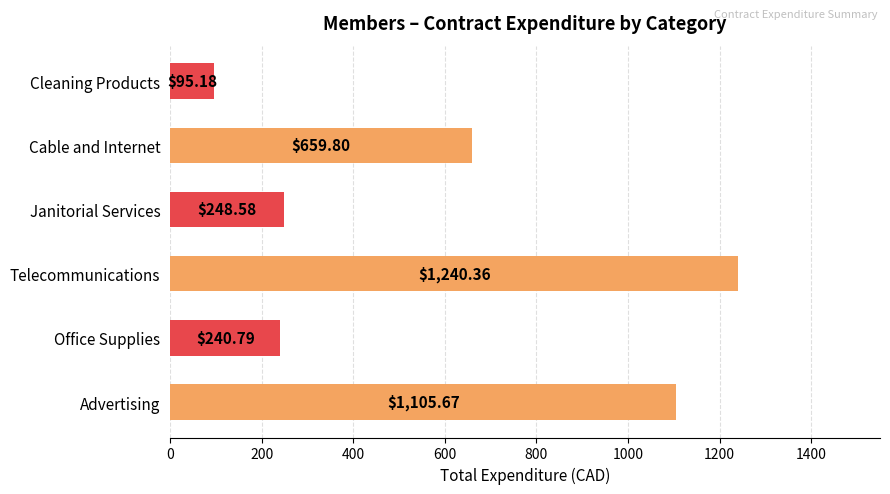

Approximately how many times larger is the value at Janitorial Services compared to Office Supplies?

1.0